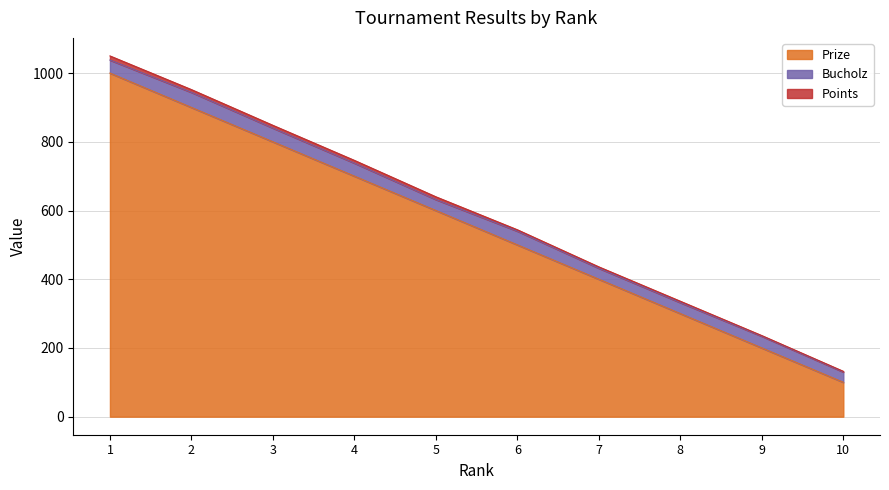

At 9, list the series in order from largest to smallest.

Prize, Bucholz, Points